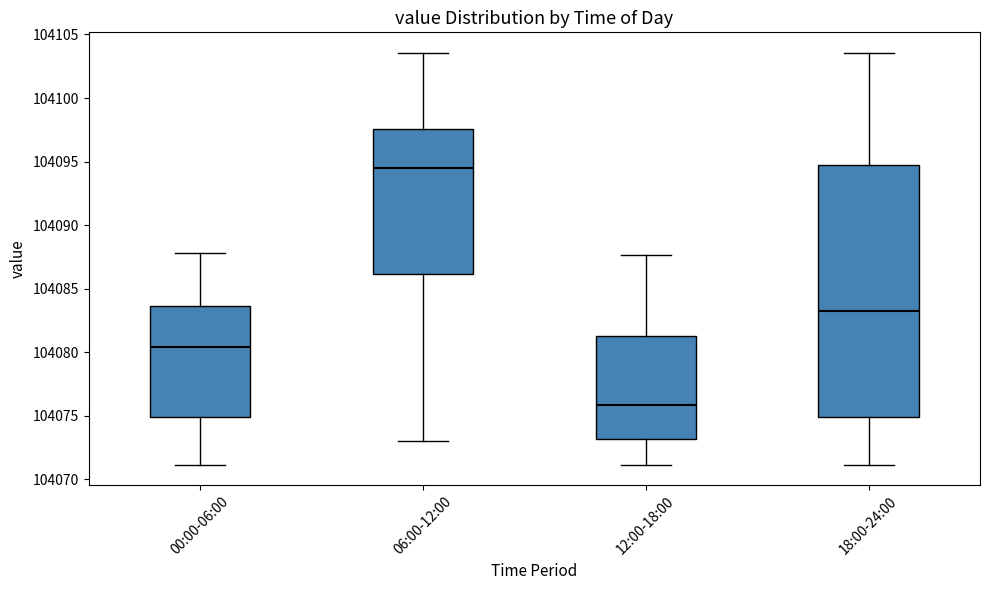

Where is the upper edge of the box for 06:00-12:00 on the y-axis? The values are not printed on the chart, so give them approximately, as read against the axis.

104097.5